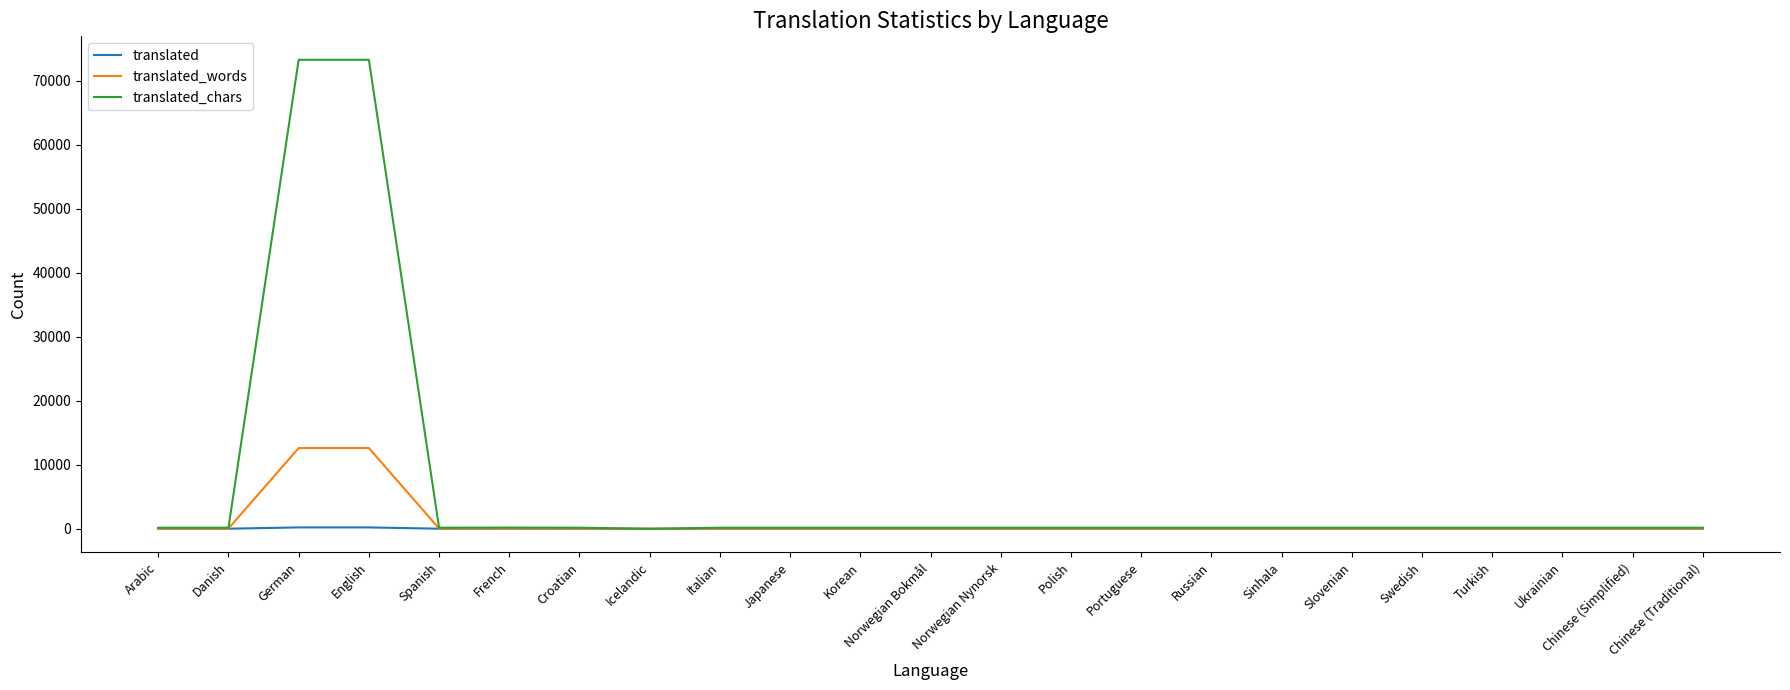

What is the maximum value for translated_chars?

73291